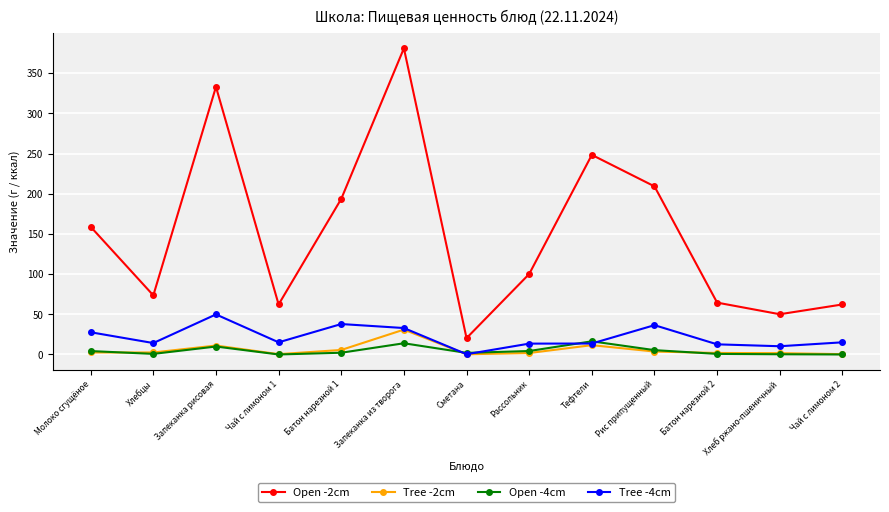

What value does the Open -4cm series have at Батон нарезной 1?

2.2